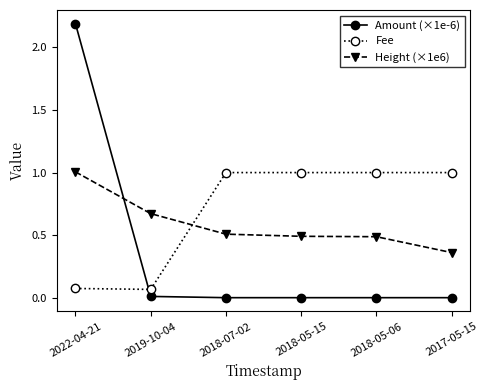

What is the greatest value displayed?

2.2